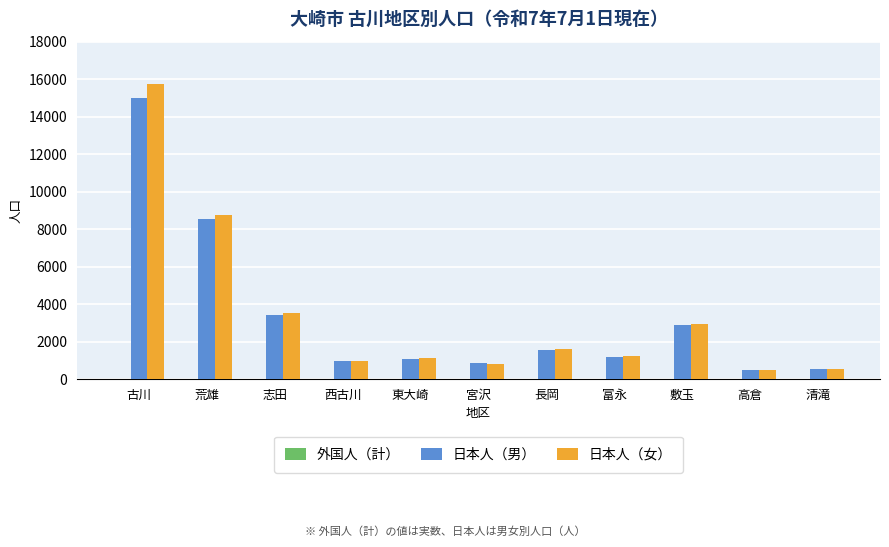

The value of 日本人（女） at 敷玉 is 2935. True or false?

True